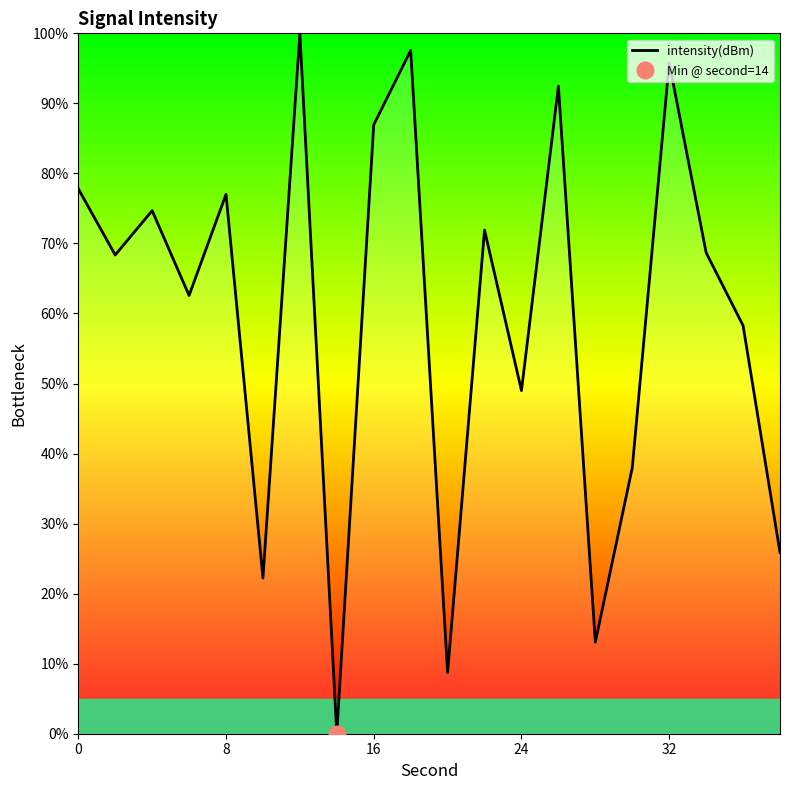

True or false: intensity(dBm) has a value of 124.4 at 0.

False